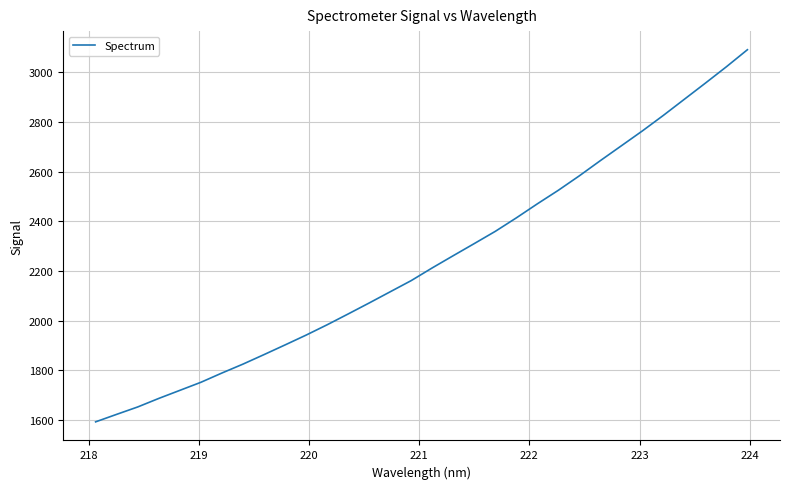

Reading right to left, list all the values displayed in this chart.

3091.0	3022.4	2956.5	2891.6	2826.6	2764.0	2704.0	2644.3	2583.1	2524.8	2470.1	2413.6	2359.3	2310.1	2261.3	2212.1	2160.9	2115.8	2070.7	2026.5	1982.8	1941.2	1901.7	1862.7	1824.4	1788.5	1751.2	1718.7	1686.2	1651.9	1622.1	1591.9